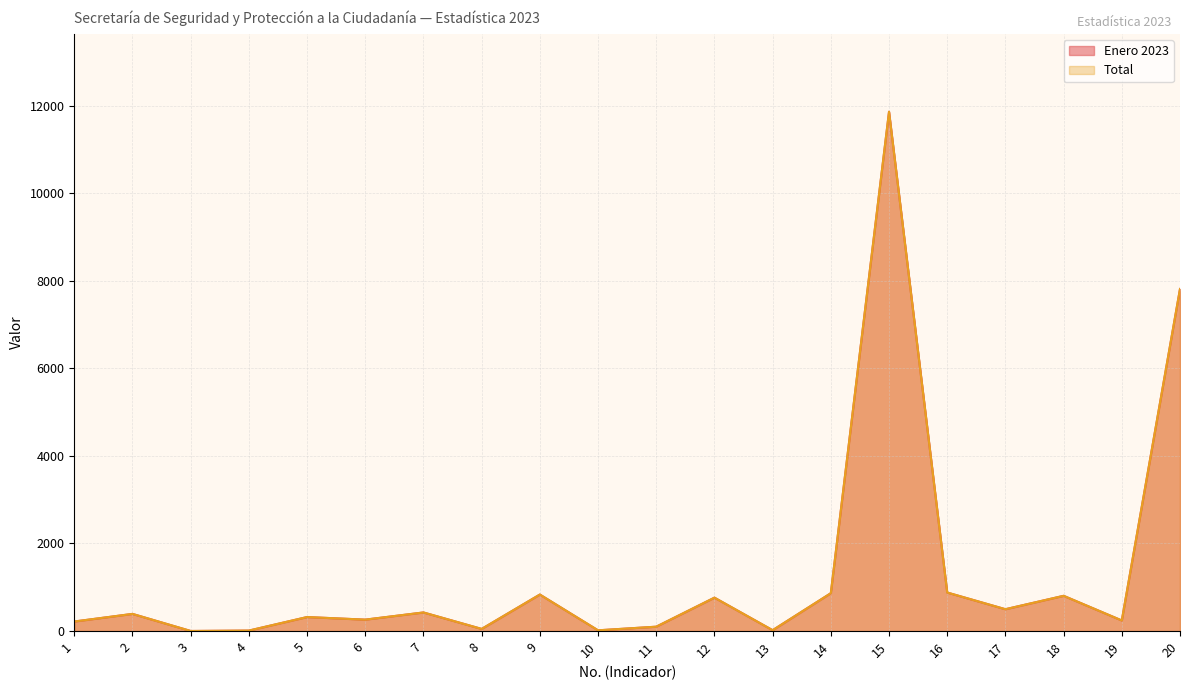

How many lines are shown in the chart?

2